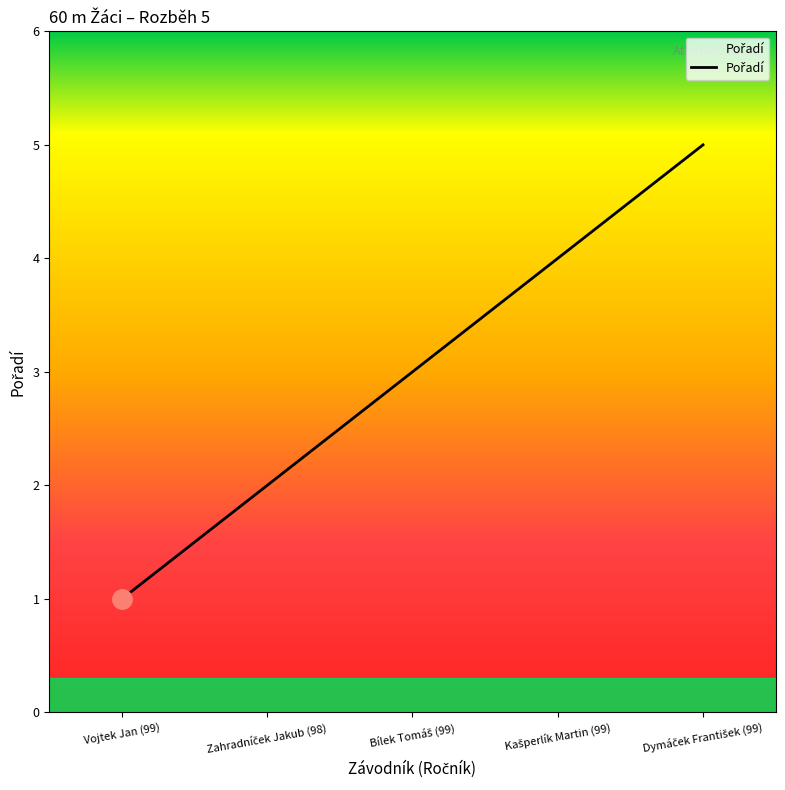

Does the chart have visible grid lines?

No